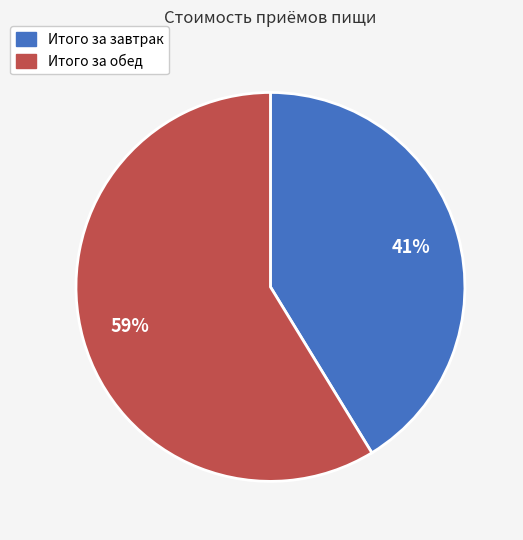

To the nearest percent, what is the combined percentage of Итого за завтрак and Итого за обед?

100%